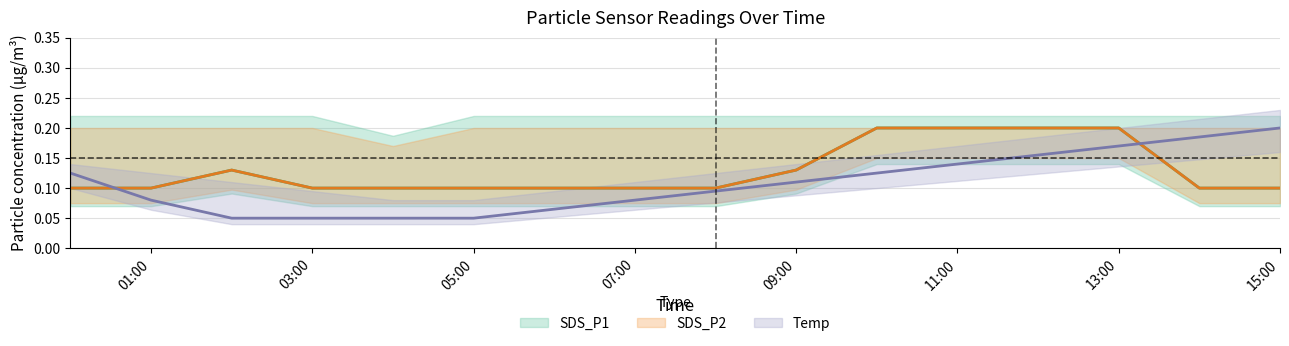

Which category has the highest value across all series?

10:00